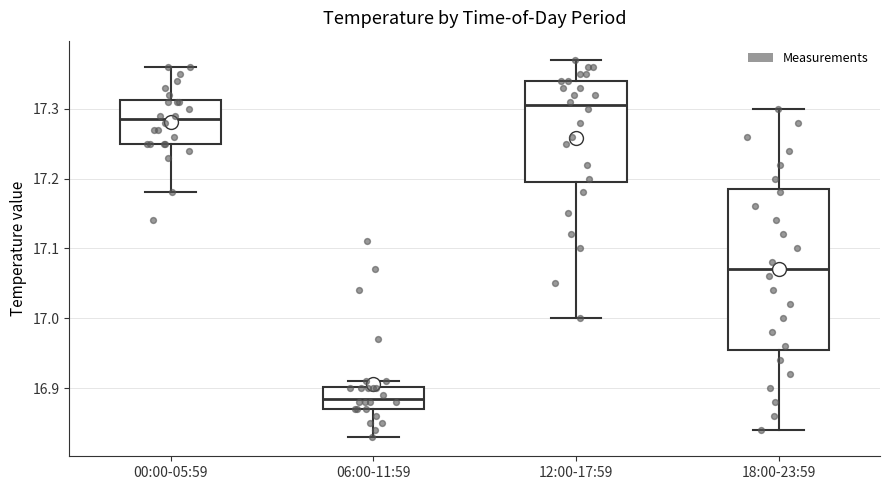

Where does the upper whisker of the box for 18:00-23:59 end on the y-axis? The values are not printed on the chart, so give them approximately, as read against the axis.

17.30